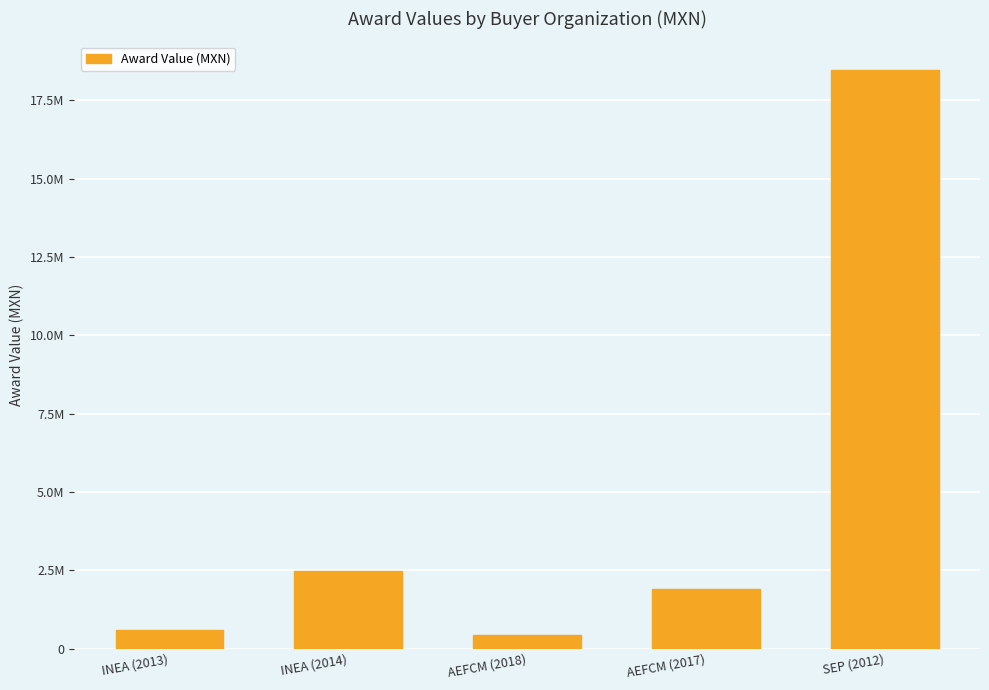

What is the value of the 5th bar from the left?

18454891.3